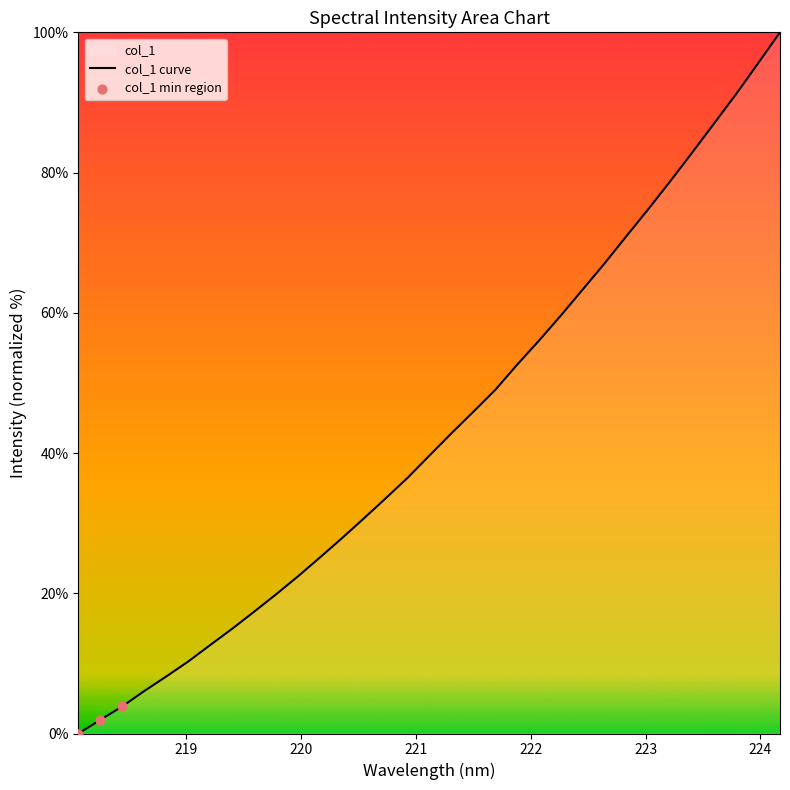

What is the ratio of the value at 219.589 to the value at 219.2067?

1.4